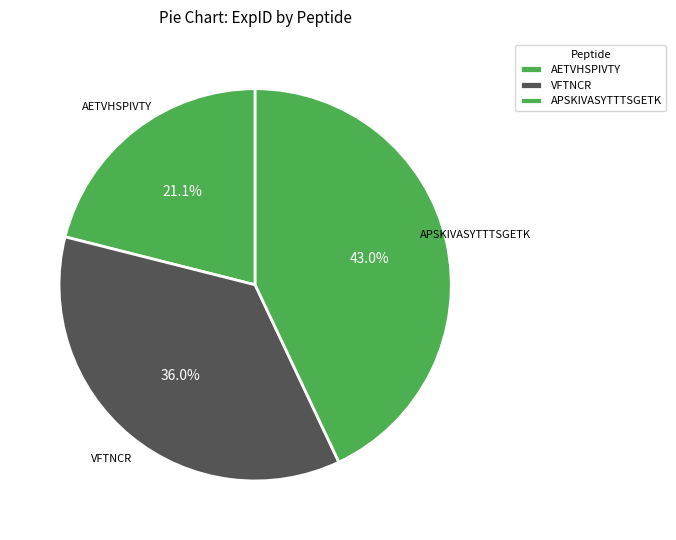

How many segments does this pie chart have?

3